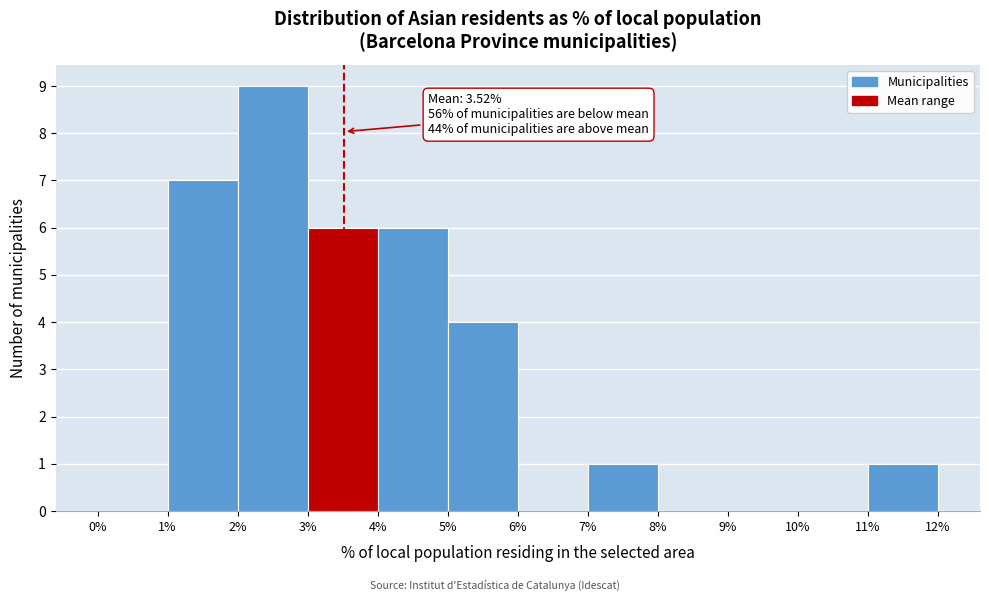

Over which range of the x-axis is the bar tallest?

2% to 3%